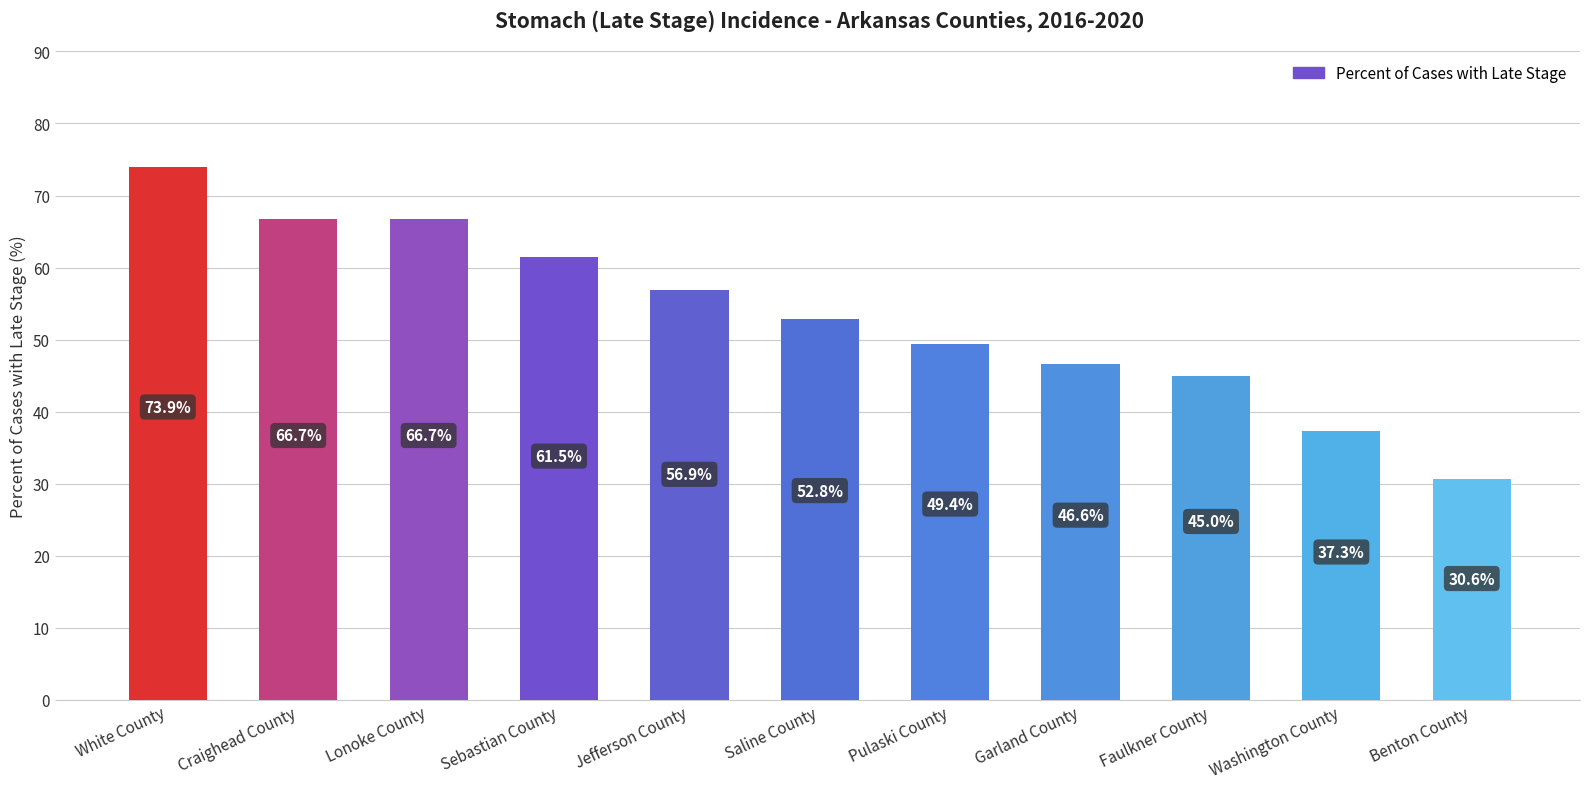

What is the approximate value at White County?

73.9